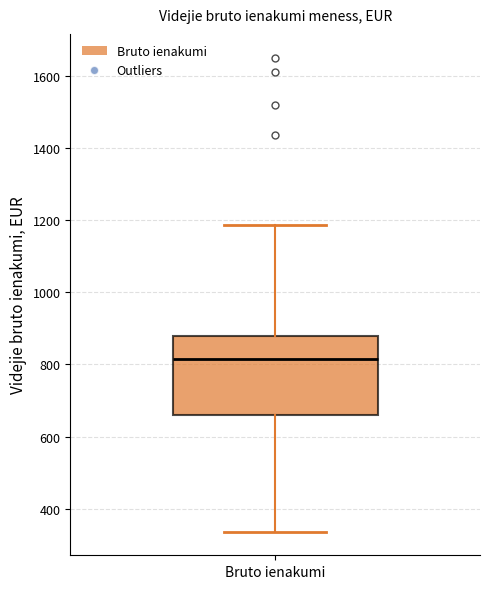

Transcribe this box plot: give where the median line is, the range the box spans, and where the two whiskers end, as read against the y-axis. The values are not printed on the chart, so give them approximately, as read against the axis.

median 820, box 660 to 880, whiskers 340 to 1180